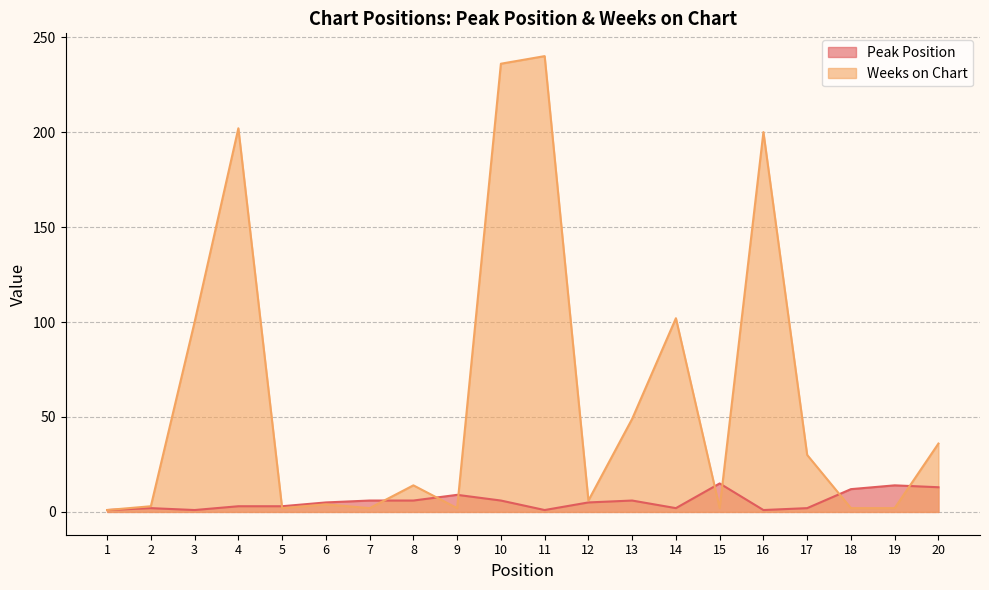

What is the average value of the Peak Position series?

6